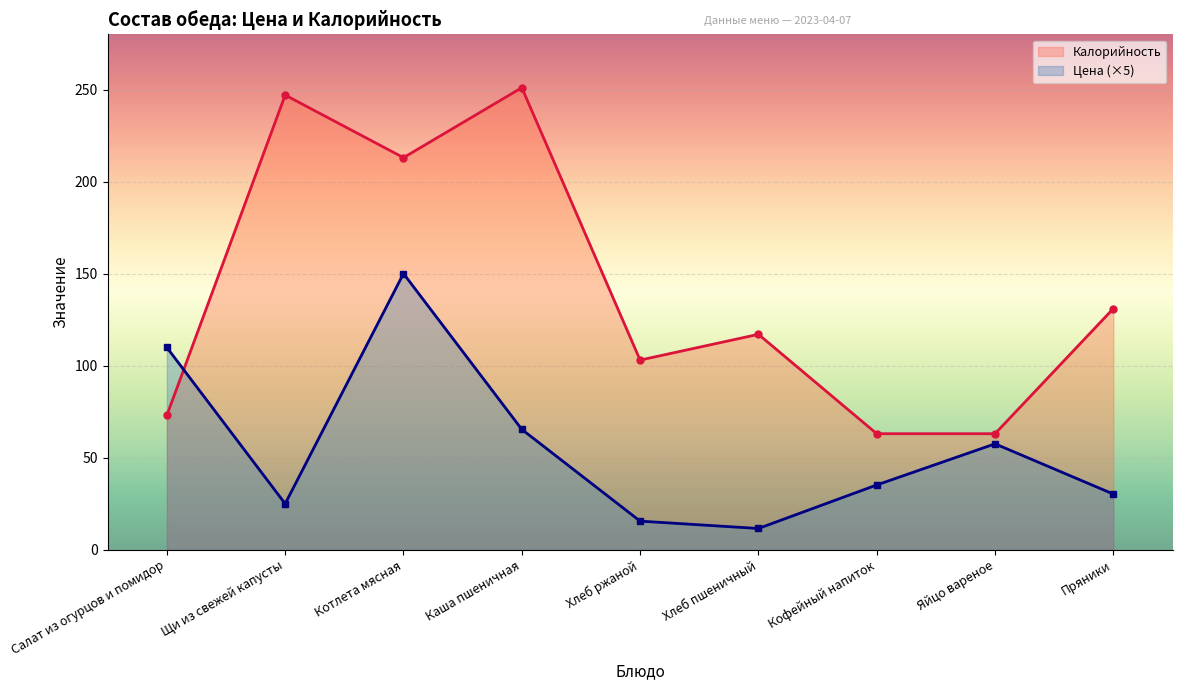

Between which two adjacent categories do Цена and Калорийность first intersect?

Салат из огурцов и помидор and Щи из свежей капусты